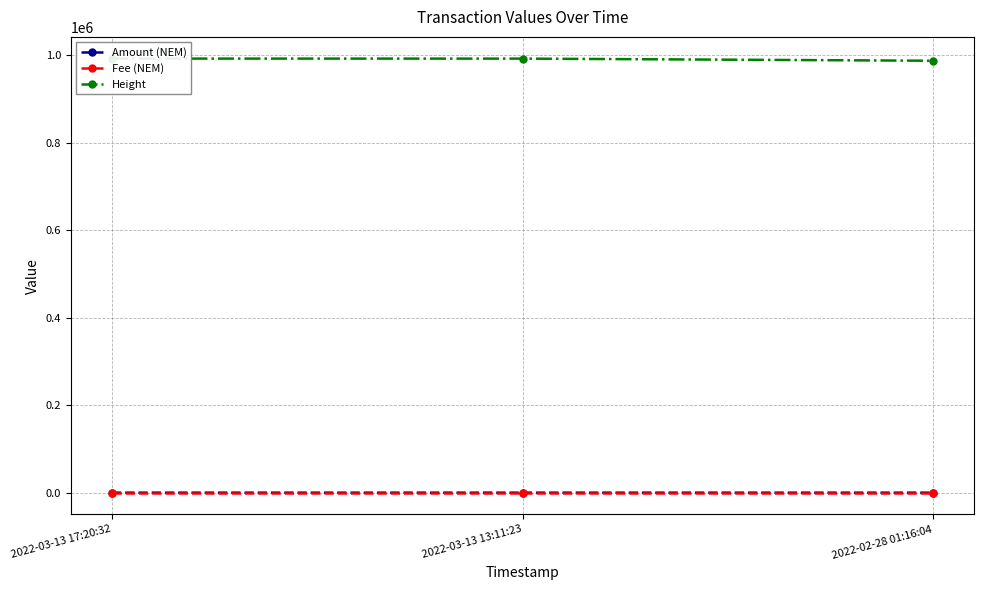

How many categories are shown in the chart?

3